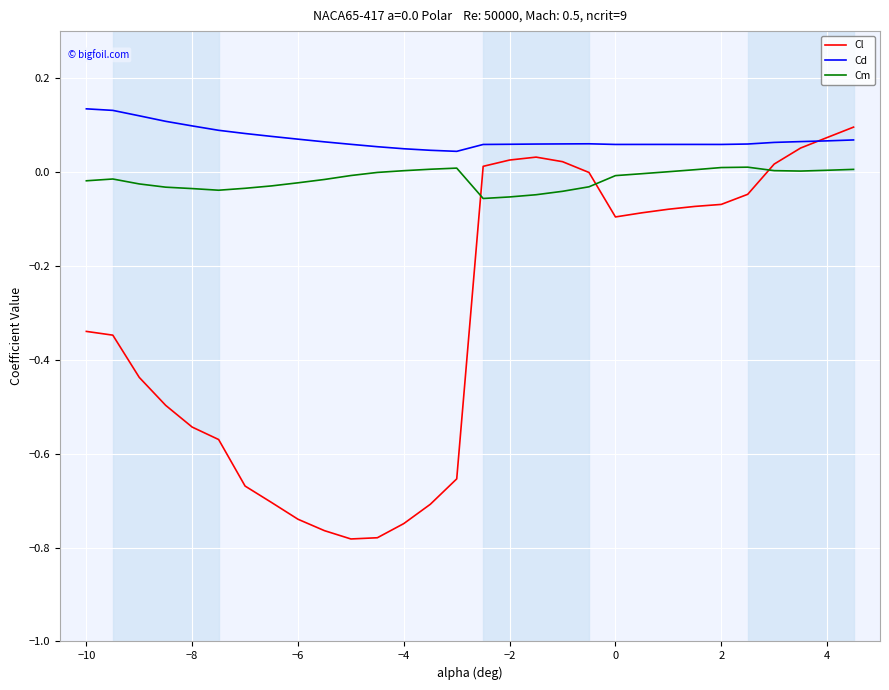

List the series in order of their overall mean, lowest first.

Cl, Cm, Cd